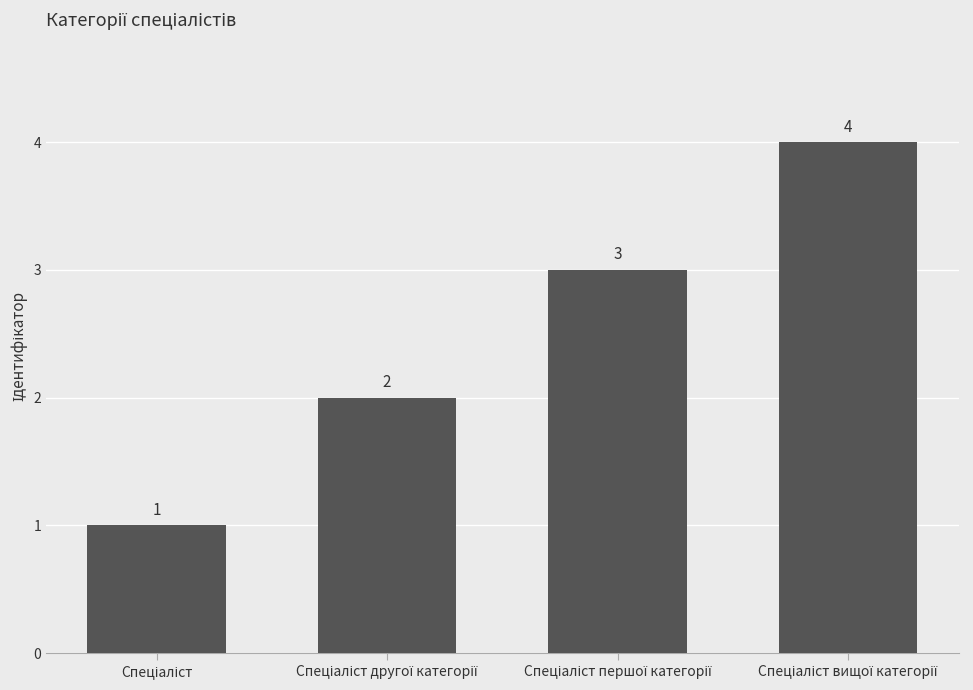

What is the value of the 1st bar from the left?

1